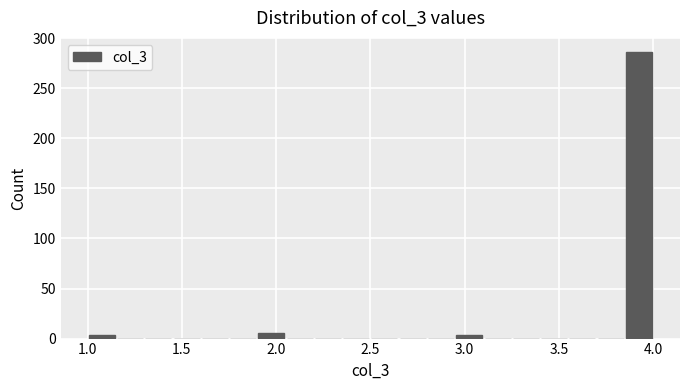

Read against the x-axis, roughly where is the centre of the tallest bar?

3.95